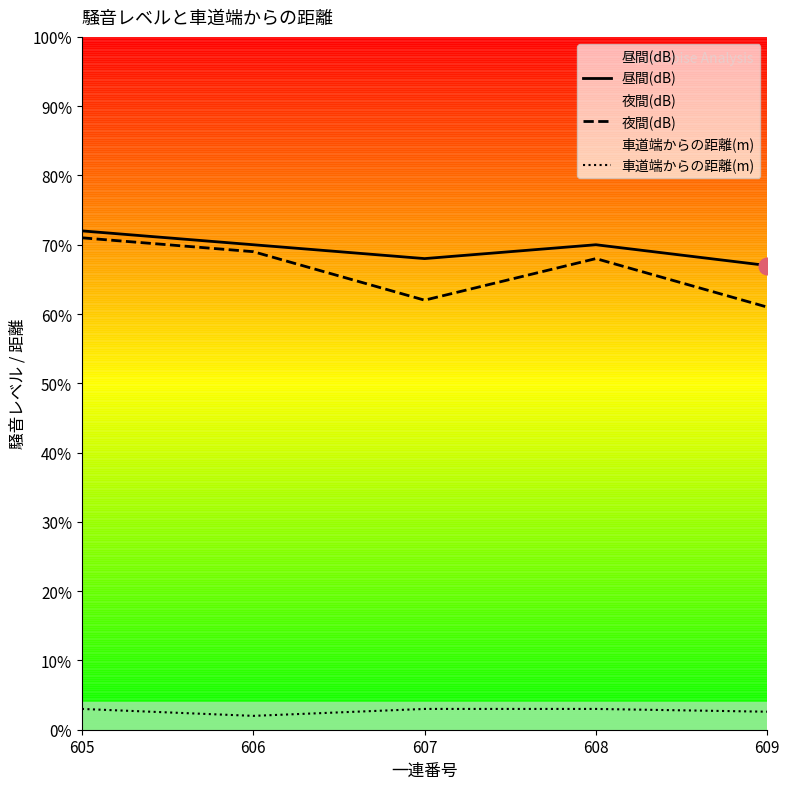

Rank the series at 606 from lowest to highest value.

車道端からの距離(m), 夜間(dB), 昼間(dB)